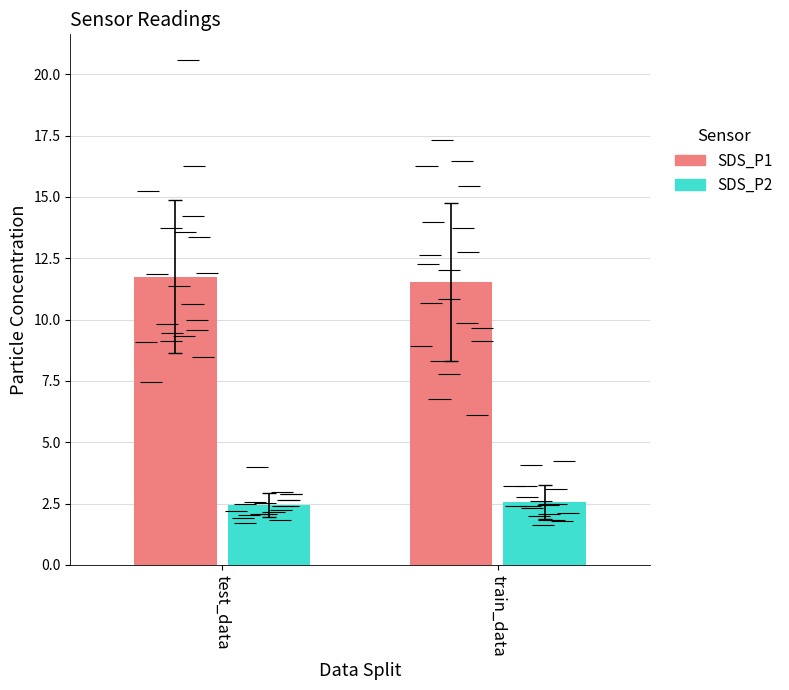

Reading left to right, what are all the values shown in this chart?

SDS_P1: 11.8	11.5
SDS_P2: 2.4	2.6